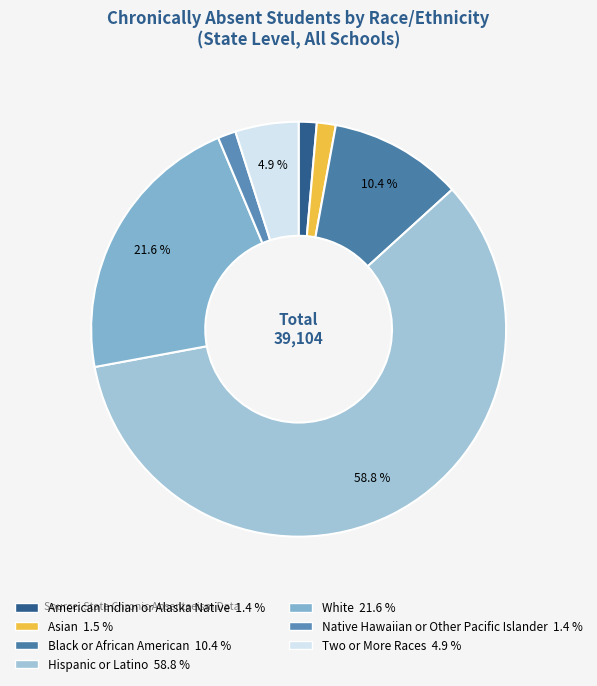

Which slice is the largest?

Hispanic or Latino